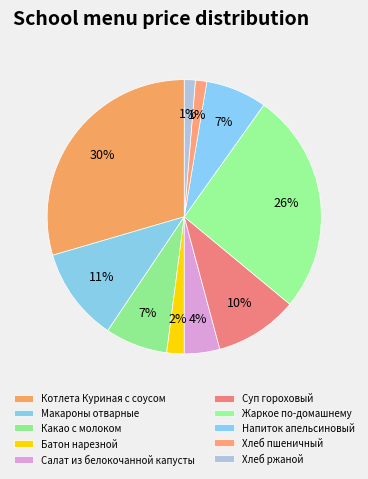

How many slices are in this pie chart?

10